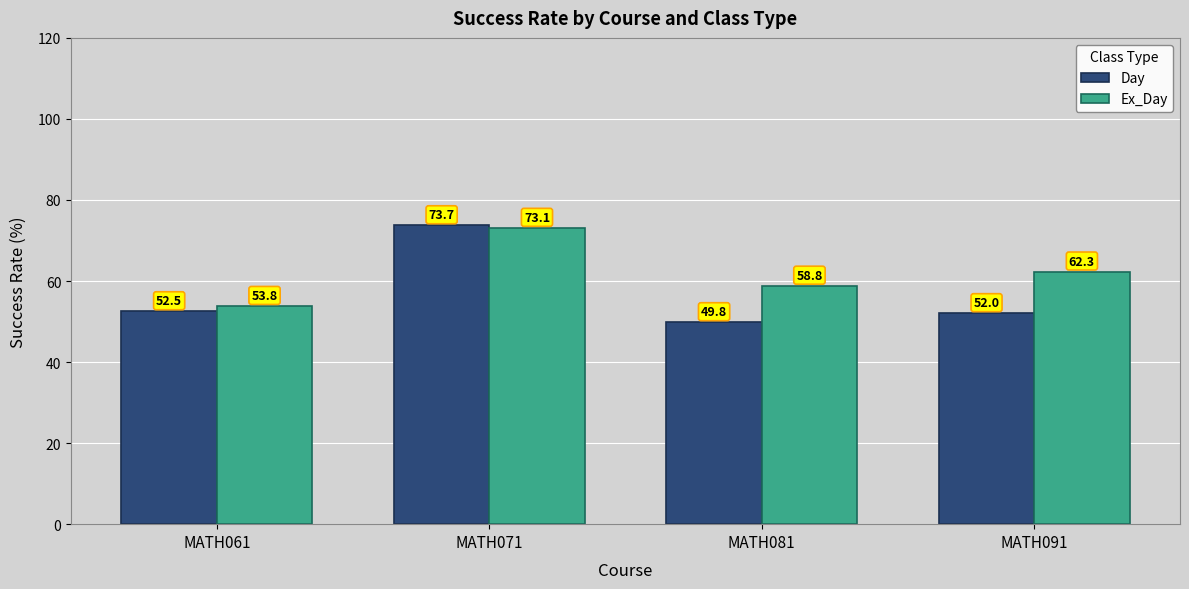

What is the minimum value for Ex_Day?

53.8